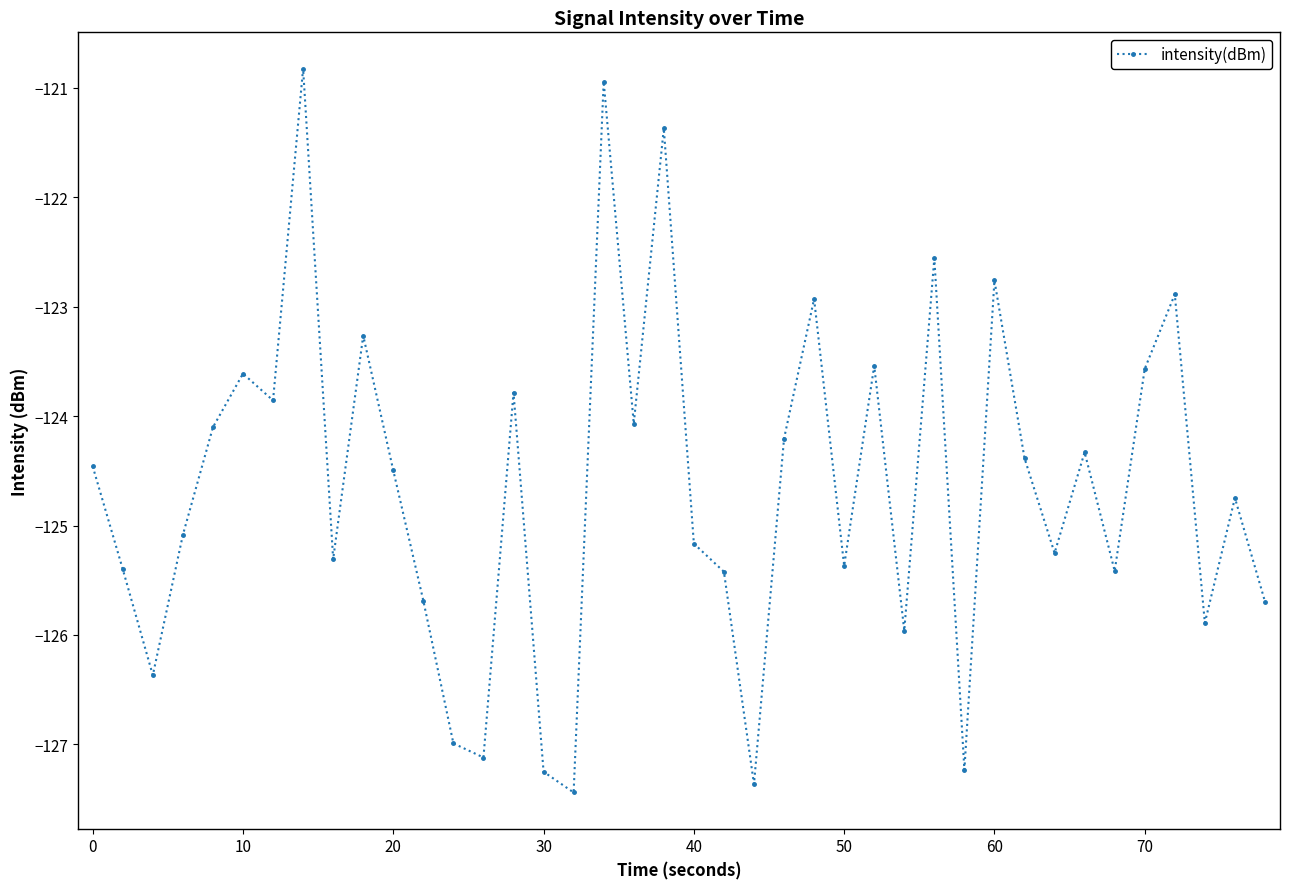

How many points are lower than both their immediate neighbors (excluding endpoints)?

13